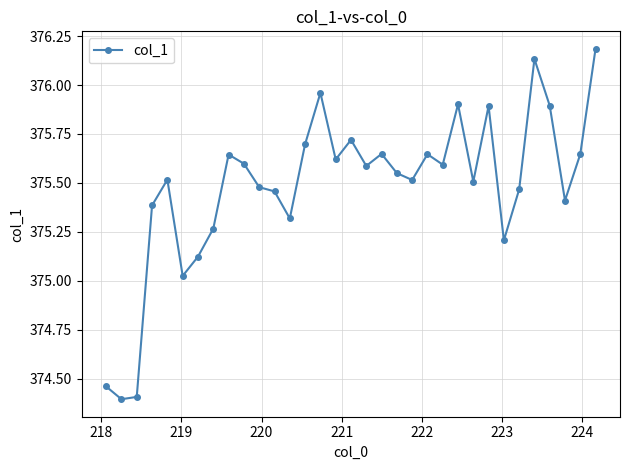

What is the sum of all values?

12390.9